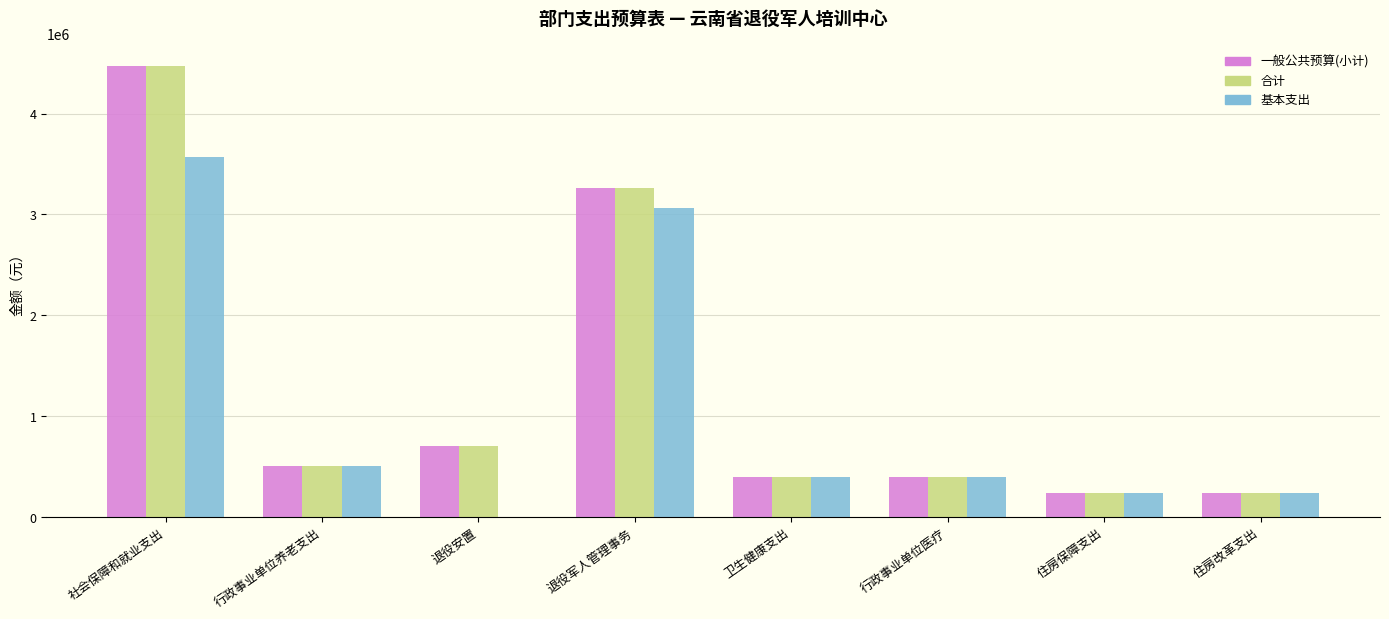

Is it true that 合计 equals 617748.4 at 行政事业单位医疗?

False